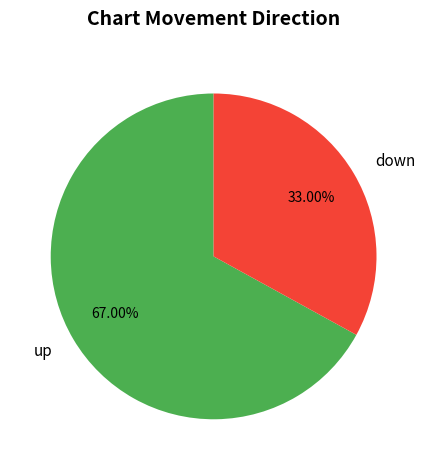

What is the largest slice in the pie chart?

up